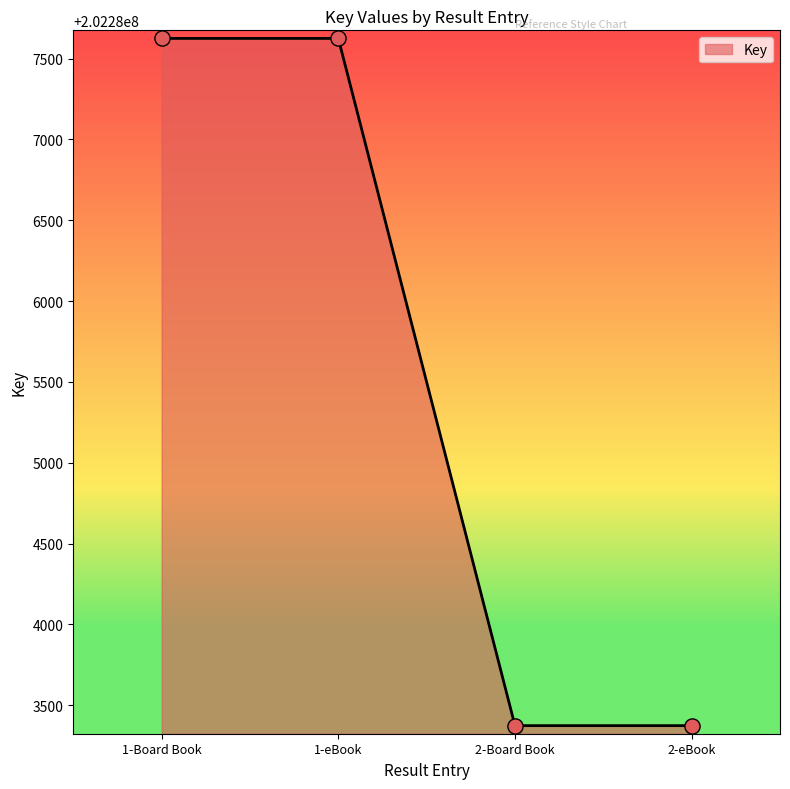

Between 2-eBook and 1-Board Book, which is larger?

1-Board Book